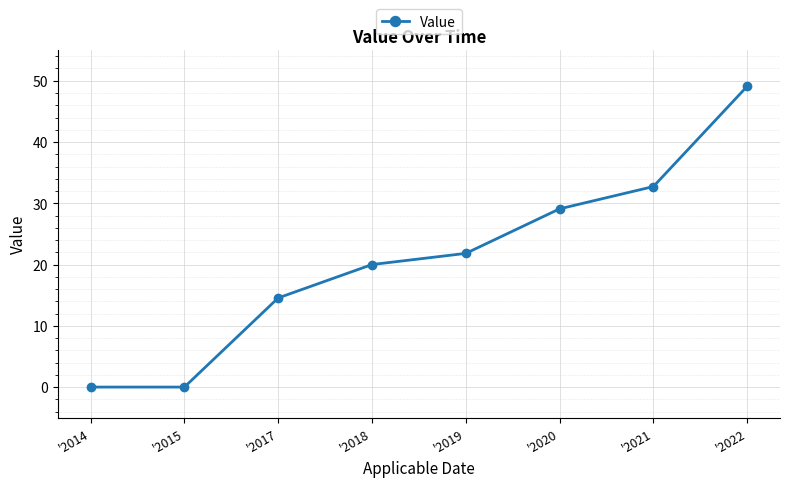

What is the value of the 7th point from the left?

32.7